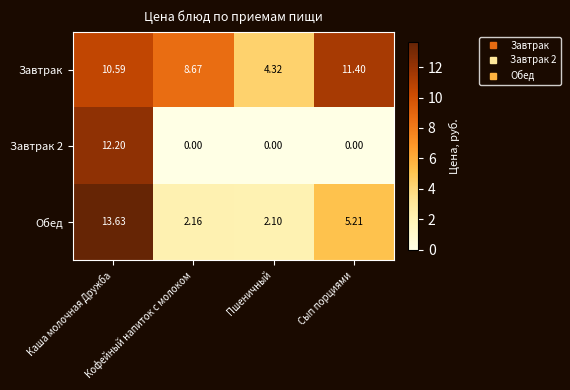

What is the spread (max minus min) of values at Кофейный напиток с молоком?

8.7